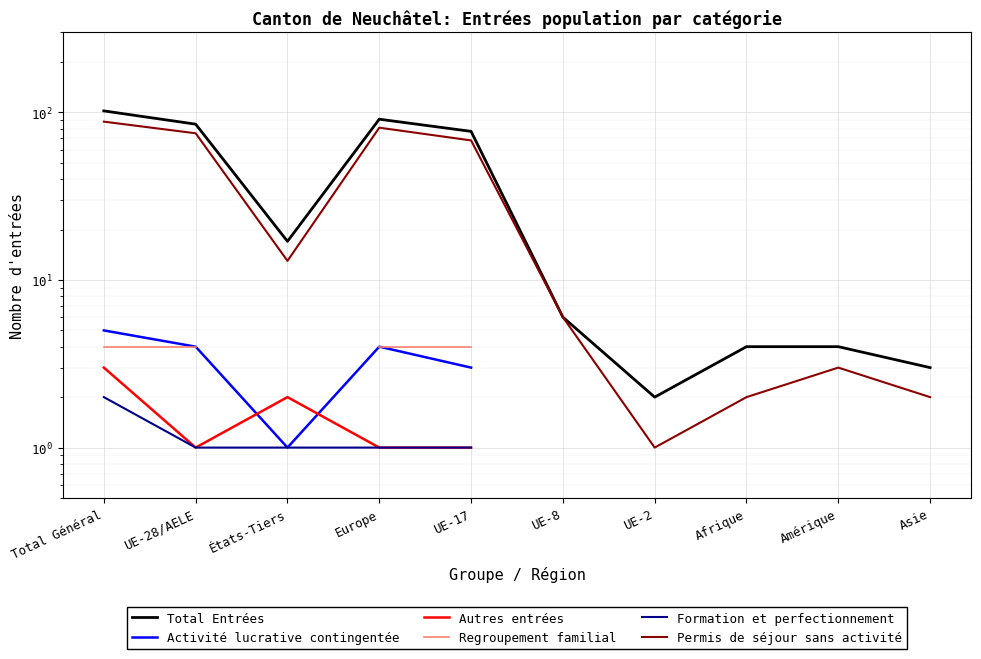

Which has a higher value, UE-8 or UE-28/AELE?

UE-28/AELE